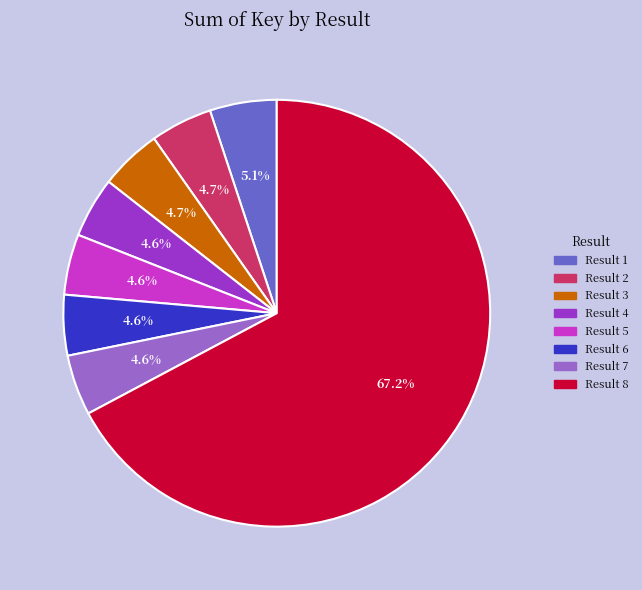

Is there any slice that represents more than half of the pie?

Yes